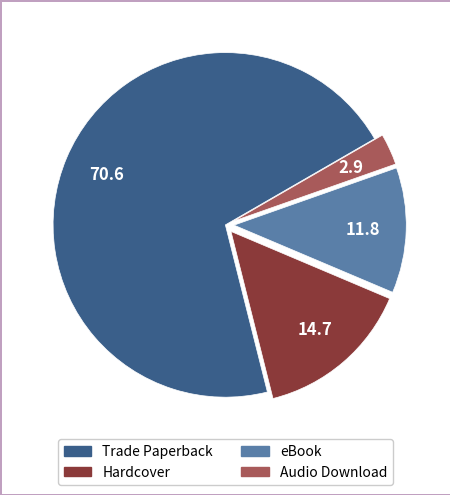

Count the number of slices in the pie.

4